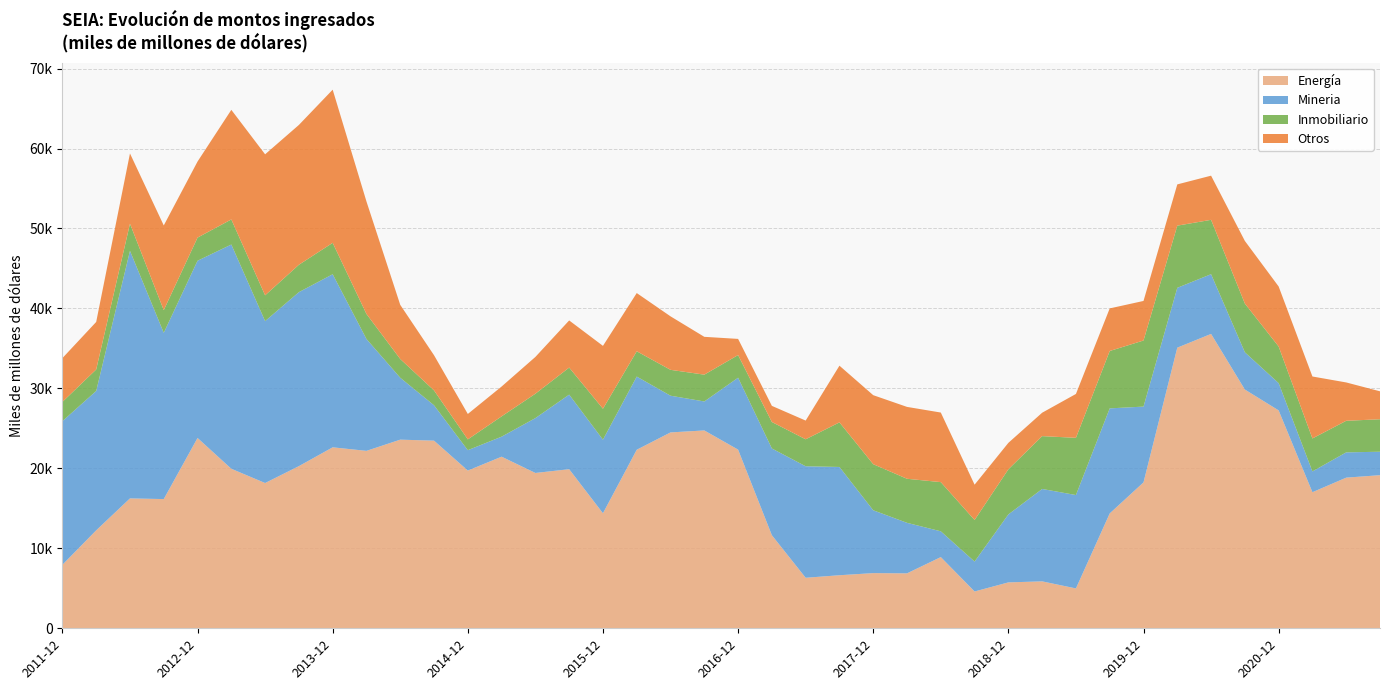

Reading left to right, transcribe all the data shown in this chart.

Energía: 2011-12=7944.7	2012-03=12250.2	2012-06=16244.5	2012-09=16160.7	2012-12=23803.2	2013-03=19950.8	2013-06=18168.2	2013-09=20280.6	2013-12=22633.8	2014-03=22190.3	2014-06=23592.3	2014-09=23467.7	2014-12=19727.3	2015-03=21462.2	2015-06=19425.9	2015-09=19895.9	2015-12=14387.1	2016-03=22329.9	2016-06=24497.7	2016-09=24744.6	2016-12=22346.4	2017-03=11639.3	2017-06=6318.3	2017-09=6635.6	2017-12=6901.3	2018-03=6871.3	2018-06=8906.0	2018-09=4603.6	2018-12=5741.1	2019-03=5868.9	2019-06=4986.5	2019-09=14366.1	2019-12=18249.4	2020-03=35096.7	2020-06=36817.2	2020-09=29860.3	2020-12=27251.6	2021-03=17019.2	2021-06=18840.9	2021-09=19149.6
Mineria: 2011-12=17960.4	2012-03=17428.8	2012-06=30960.3	2012-09=20791.8	2012-12=22162.6	2013-03=28044.9	2013-06=20249.2	2013-09=21759.8	2013-12=21643.6	2014-03=13989.4	2014-06=7739.9	2014-09=4422.0	2014-12=2546.9	2015-03=2502.5	2015-06=6861.2	2015-09=9326.9	2015-12=9199.7	2016-03=9149.4	2016-06=4590.4	2016-09=3623.1	2016-12=8993.1	2017-03=10848.1	2017-06=13945.3	2017-09=13539.6	2017-12=7858.2	2018-03=6319.3	2018-06=3223.3	2018-09=3742.2	2018-12=8500.4	2019-03=11556.6	2019-06=11679.7	2019-09=13137.6	2019-12=9475.9	2020-03=7484.1	2020-06=7468.5	2020-09=4658.7	2020-12=3409.7	2021-03=2601.7	2021-06=3160.5	2021-09=2931.9
Inmobiliario: 2011-12=2406.8	2012-03=2689.9	2012-06=3395.6	2012-09=2837.9	2012-12=2895.0	2013-03=3137.5	2013-06=3227.1	2013-09=3424.8	2013-12=3927.8	2014-03=3130.3	2014-06=2346.5	2014-09=1859.7	2014-12=1351.4	2015-03=2540.1	2015-06=3049.5	2015-09=3383.2	2015-12=3874.1	2016-03=3166.0	2016-06=3236.1	2016-09=3354.0	2016-12=2832.3	2017-03=3312.0	2017-06=3374.3	2017-09=5576.6	2017-12=5763.5	2018-03=5509.5	2018-06=6150.9	2018-09=5198.6	2018-12=5645.2	2019-03=6607.7	2019-06=7154.6	2019-09=7177.2	2019-12=8267.8	2020-03=7775.4	2020-06=6798.4	2020-09=6091.9	2020-12=4580.3	2021-03=4121.9	2021-06=3949.9	2021-09=4061.6
Otros: 2011-12=5477.2	2012-03=5943.5	2012-06=8785.9	2012-09=10592.3	2012-12=9512.1	2013-03=13706.0	2013-06=17633.0	2013-09=17486.1	2013-12=19155.9	2014-03=14067.5	2014-06=6769.9	2014-09=4399.2	2014-12=3177.8	2015-03=3731.5	2015-06=4601.4	2015-09=5895.7	2015-12=7861.5	2016-03=7280.3	2016-06=6689.6	2016-09=4730.0	2016-12=2021.1	2017-03=2017.6	2017-06=2339.1	2017-09=7090.6	2017-12=8632.2	2018-03=8988.4	2018-06=8702.5	2018-09=4417.3	2018-12=3305.3	2019-03=2928.0	2019-06=5487.5	2019-09=5326.1	2019-12=4946.4	2020-03=5158.8	2020-06=5522.6	2020-09=7833.9	2020-12=7505.0	2021-03=7747.7	2021-06=4795.4	2021-09=3495.2